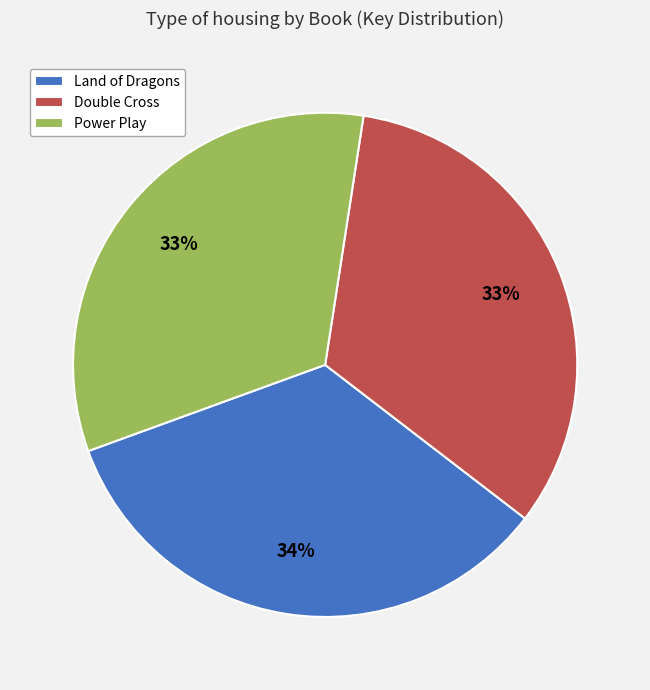

Approximately how many times larger is the value at Double Cross compared to Land of Dragons?

1.0